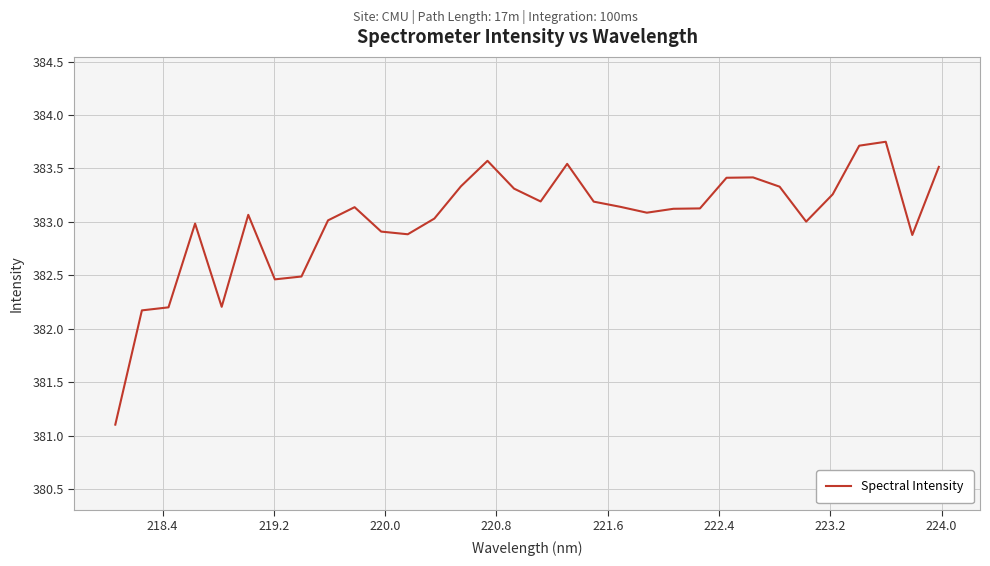

What is the difference between the maximum and minimum values?

2.6